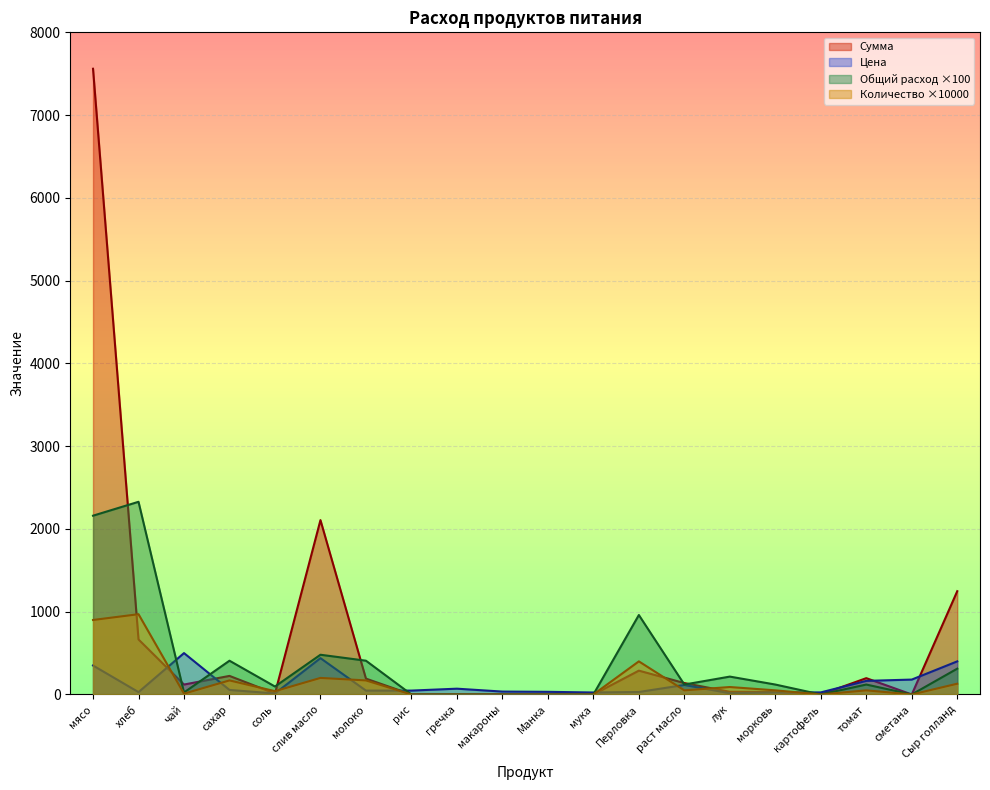

At how many categories does at least one series exceed 6067?

1